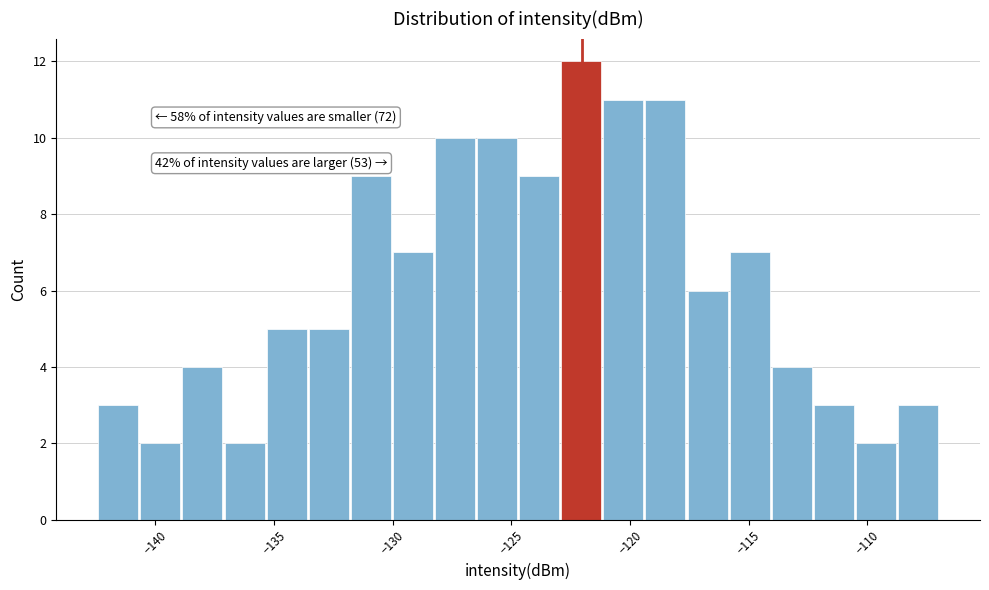

Read against the x-axis, roughly where is the centre of the tallest bar?

-122.0